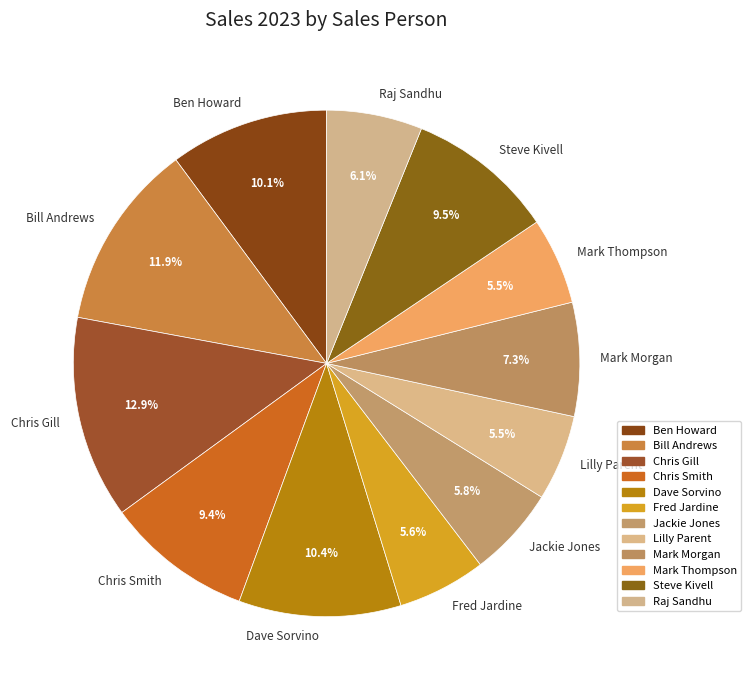

Which category has the biggest portion of the pie?

Chris Gill